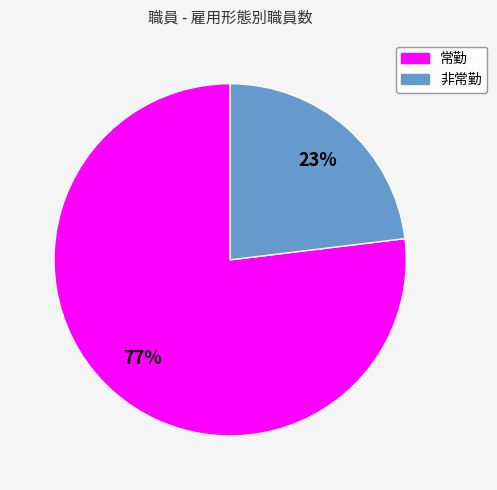

How many slices are in this pie chart?

2